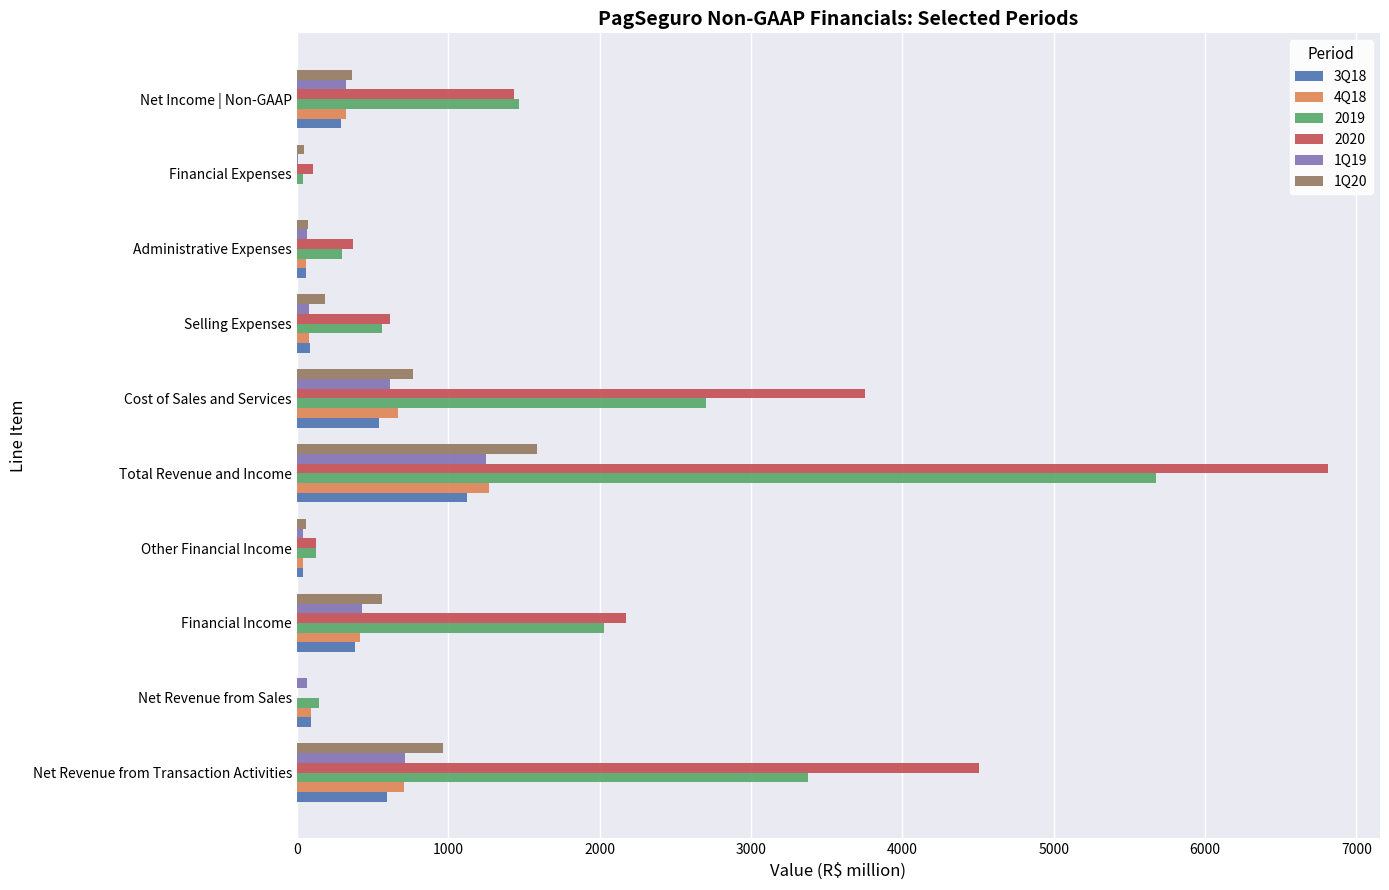

What is the total value across all series at Financial Income?

6007.8